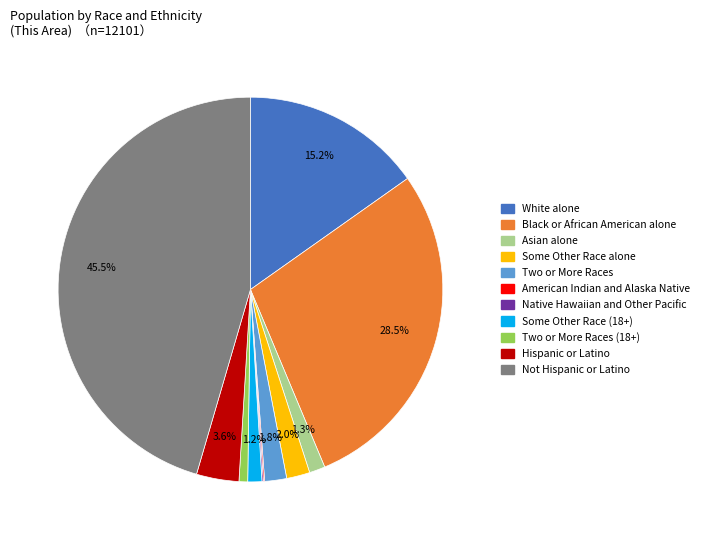

Does any single category account for the majority?

No